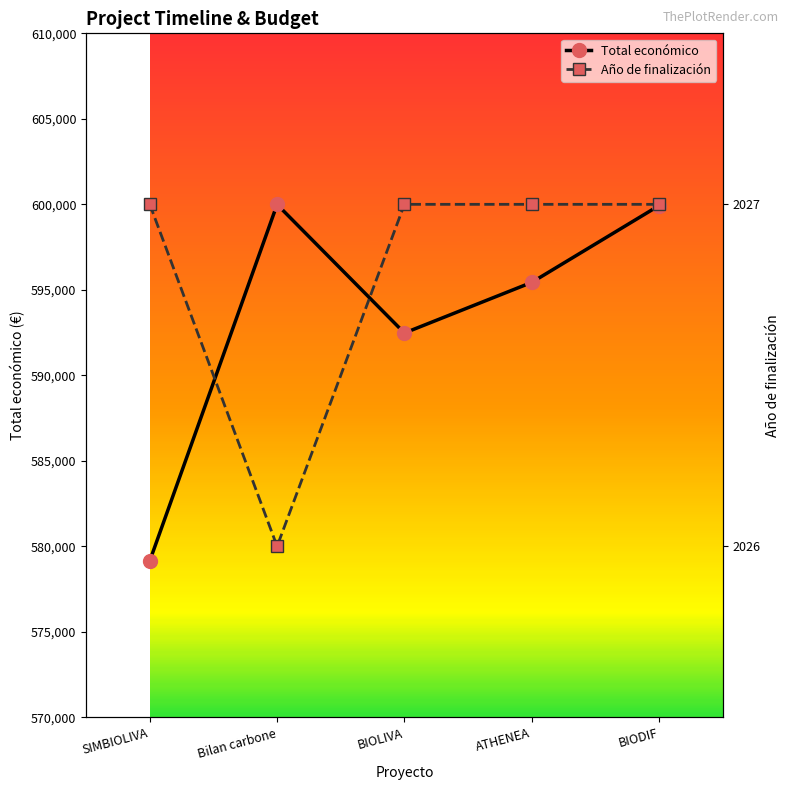

Which series has the largest total across all categories?

Total económico